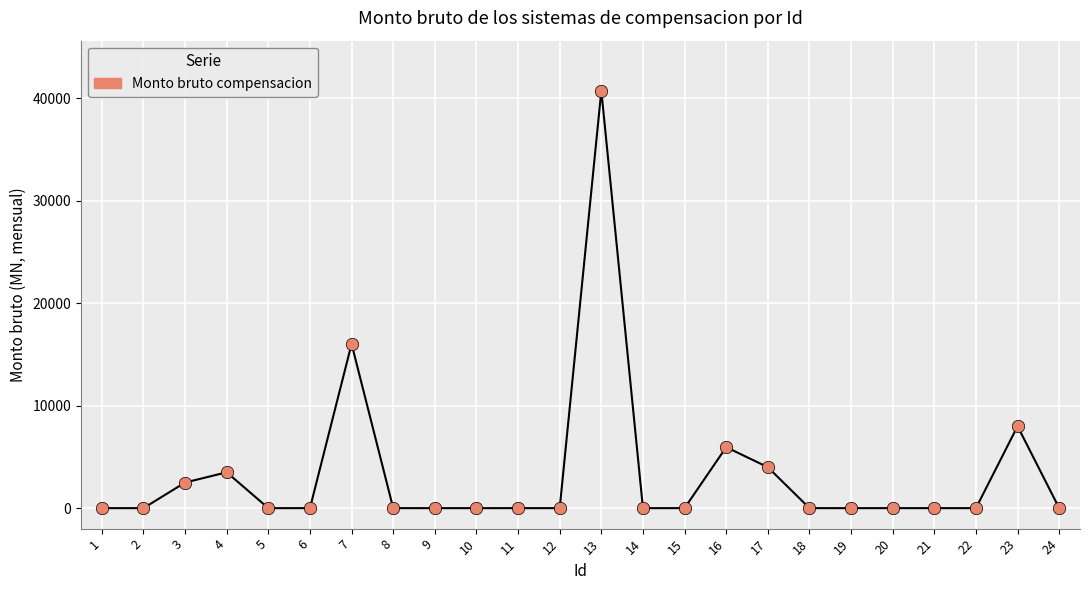

Which has a higher value, 18 or 7?

7